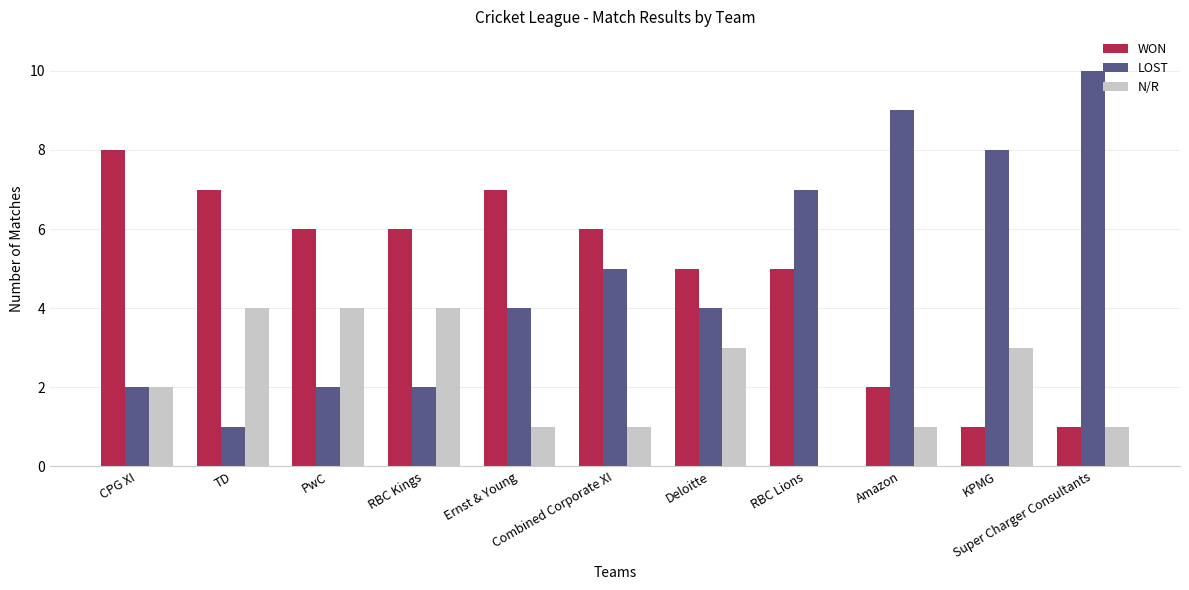

What is the greatest value displayed?

10